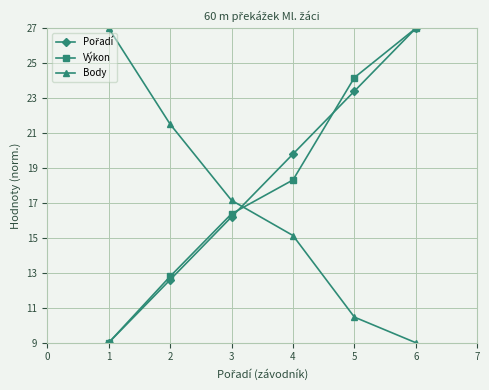

What is the value of the Výkon point at the 3rd from the left?

16.4